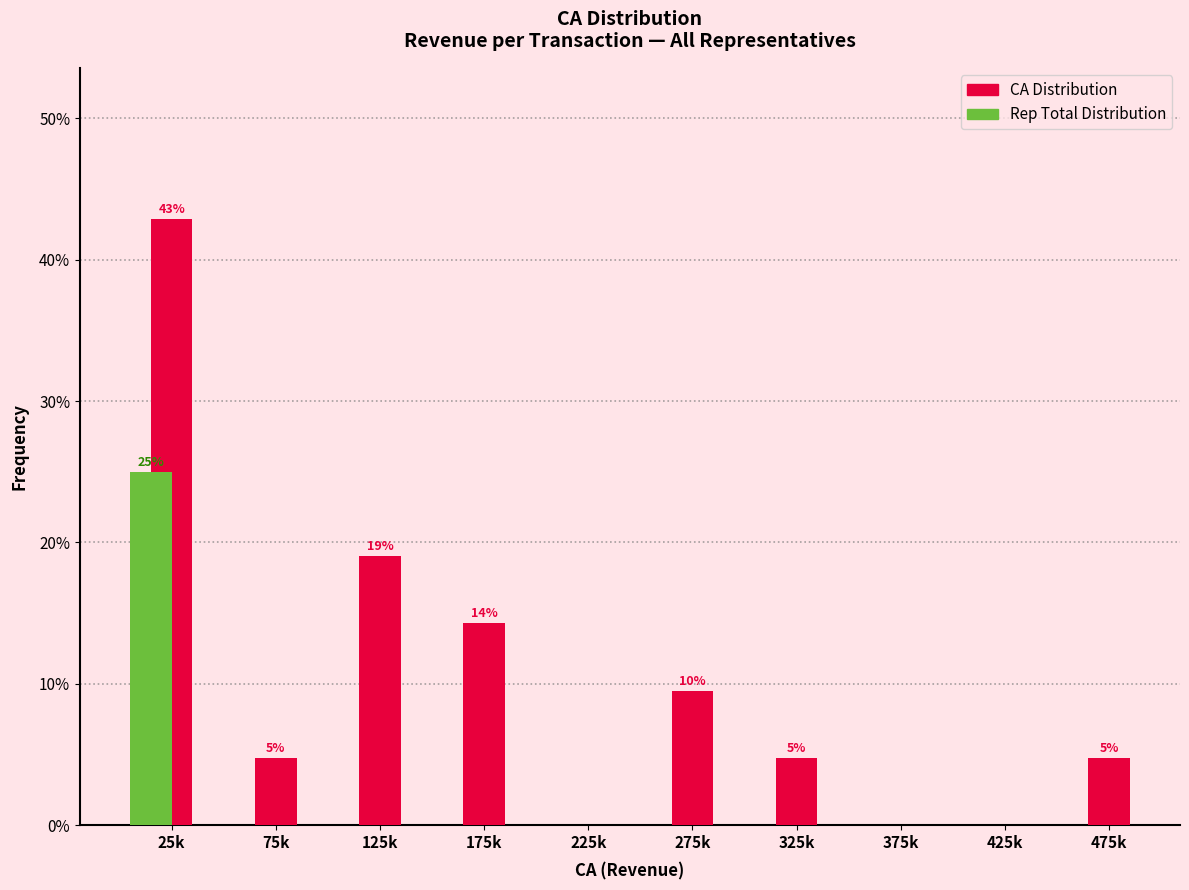

What is the sum of the CA Distribution values at 275k and 475k?

14.3